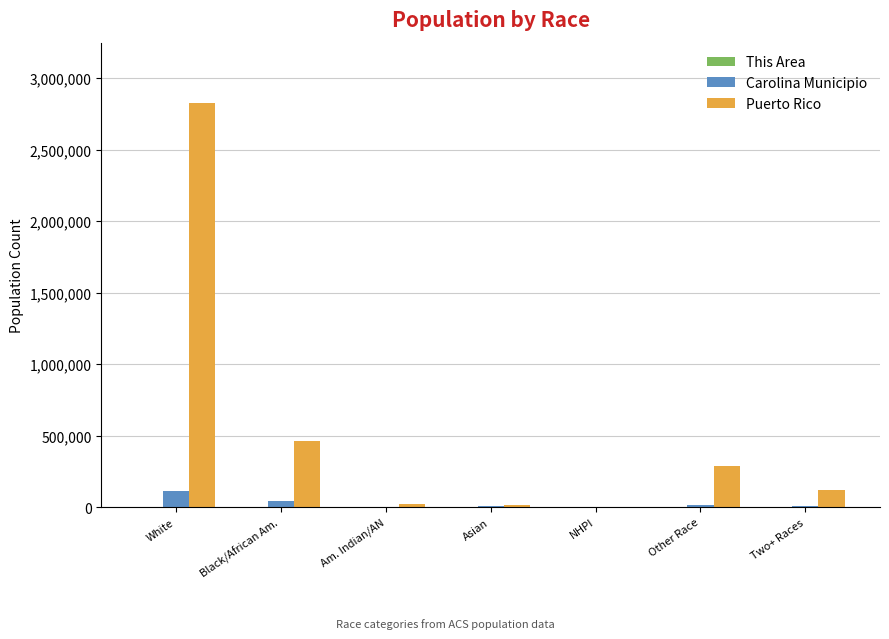

Which series changed the most between Black/African Am. and Two+ Races?

Puerto Rico